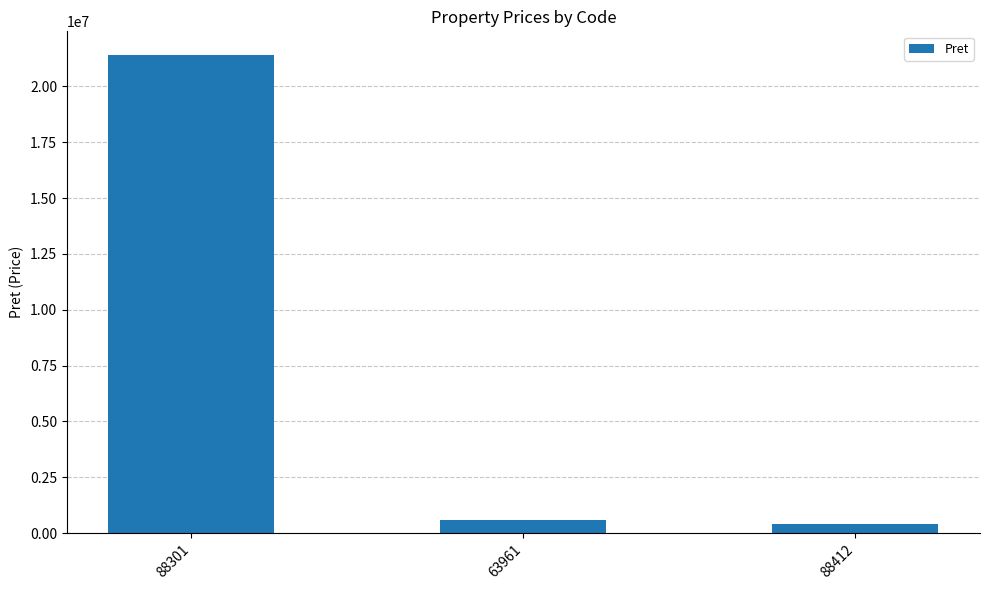

How many values are below 596647?

1